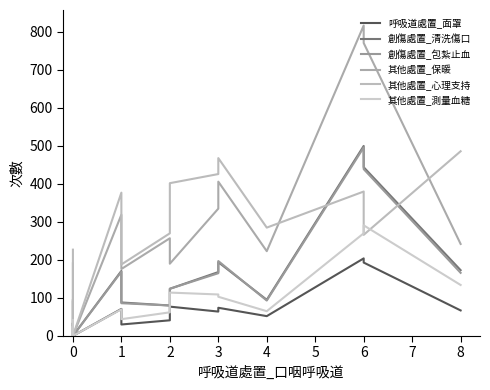

Which series ends up on top after the final intersection of 創傷處置_清洗傷口 and 其他處置_心理支持?

其他處置_心理支持